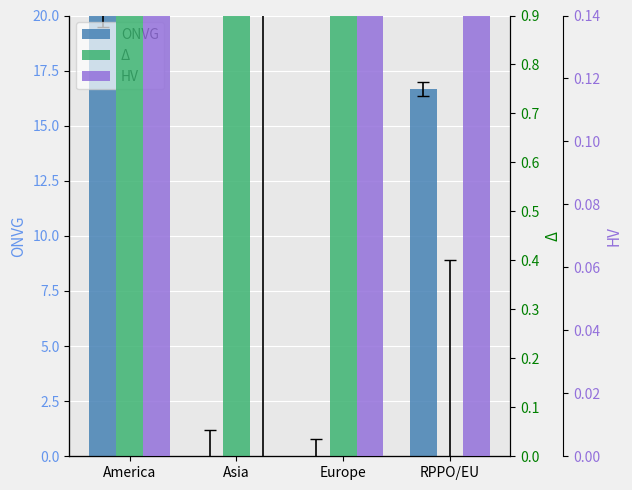

What is the label of the 4th bar from the right?

America